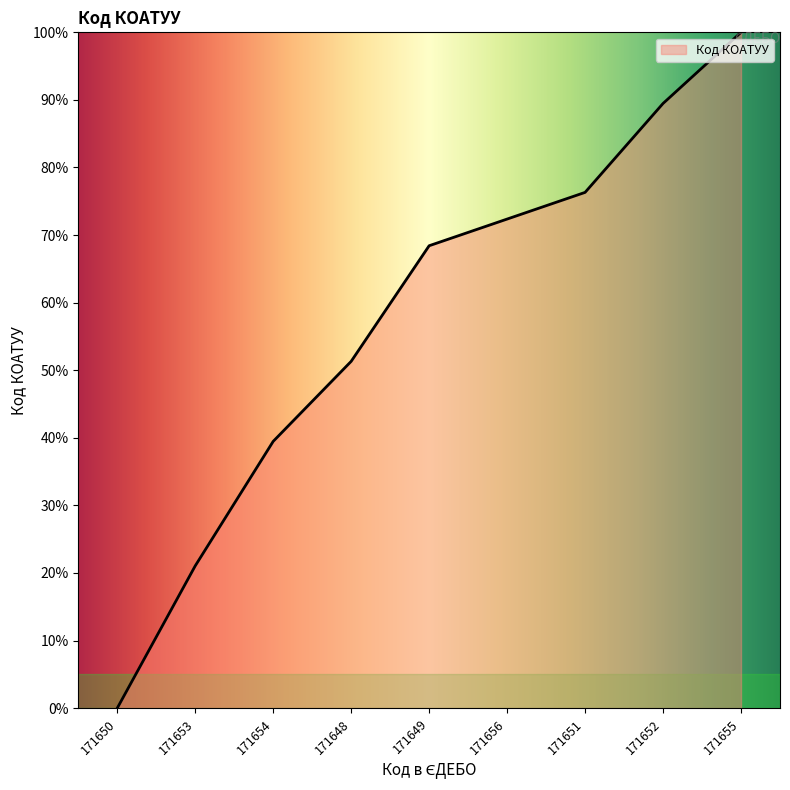

What is the change in value from 171651 to 171652?

+13.2